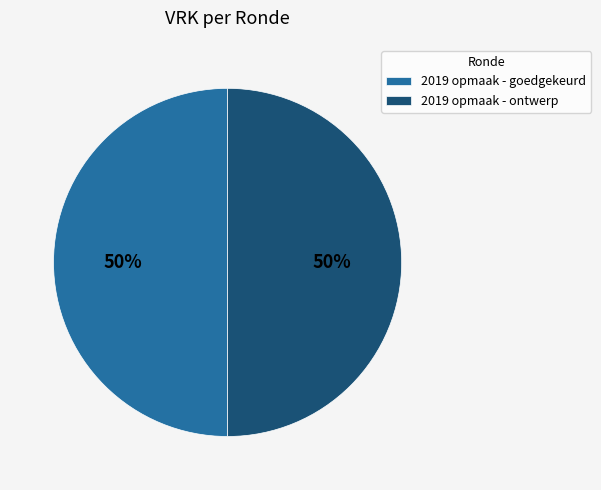

How many segments does this pie chart have?

2